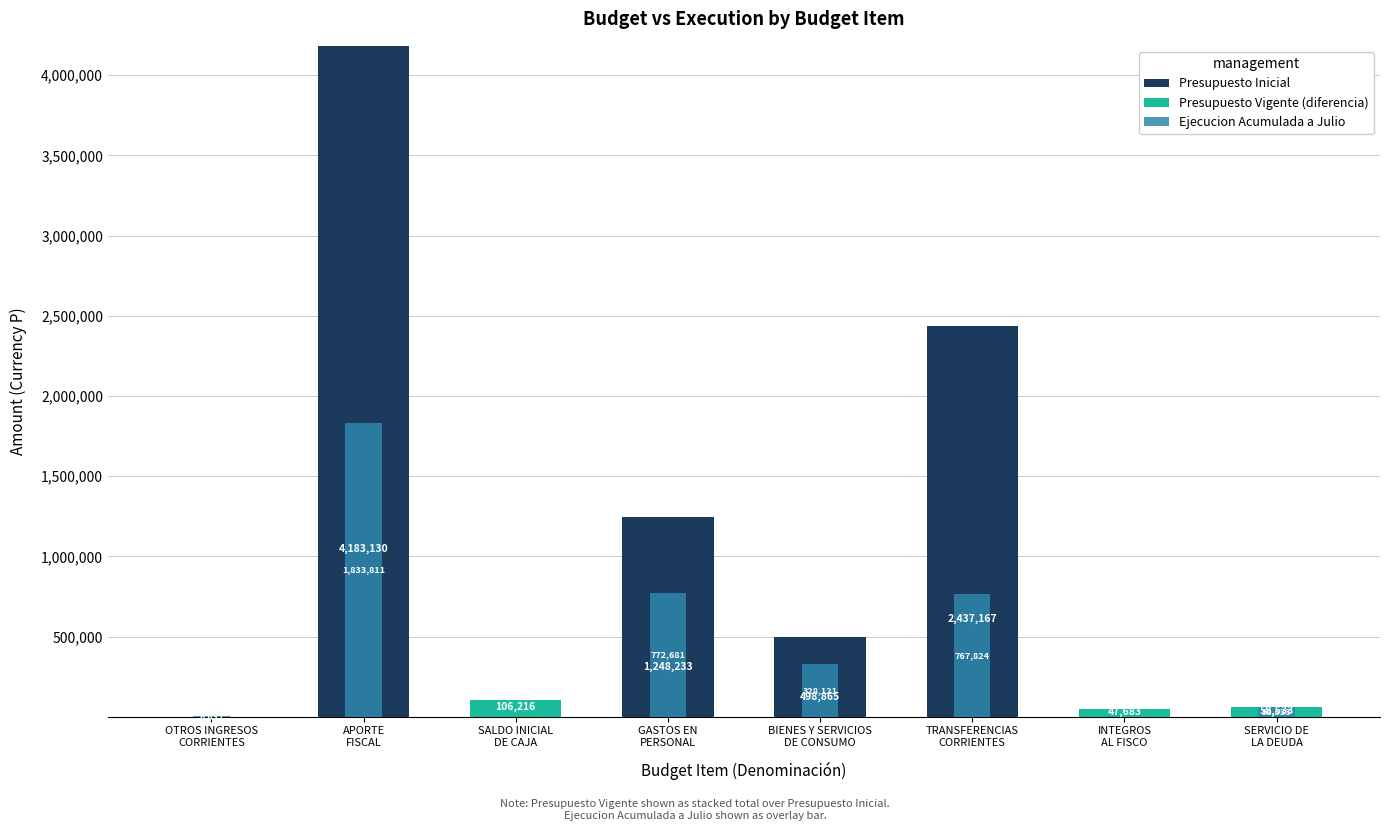

How many Presupuesto Vigente (diferencia) values are between 0 and 58523?

7